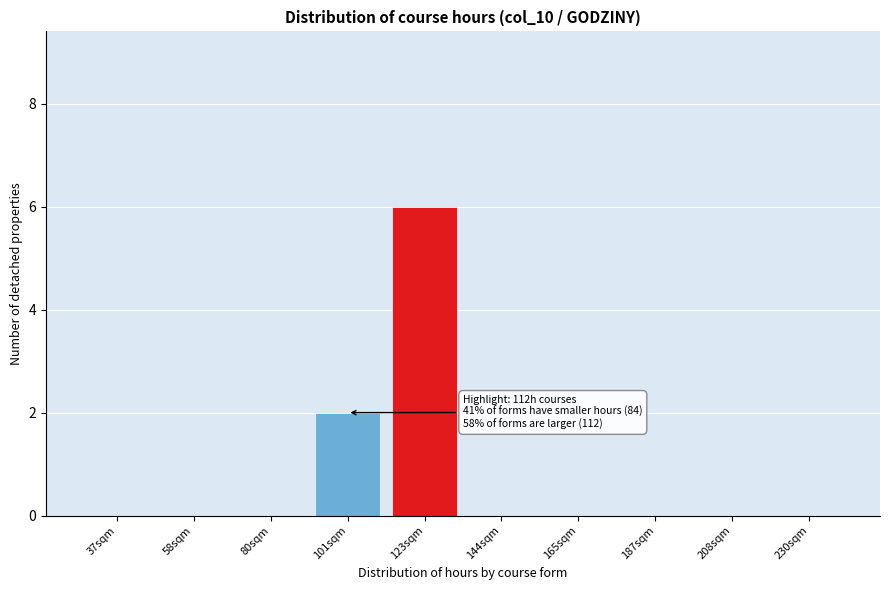

Reading left to right, transcribe all the data shown in this chart.

37sqm=0	58sqm=0	80sqm=0	101sqm=2	123sqm=6	144sqm=0	165sqm=0	187sqm=0	208sqm=0	230sqm=0